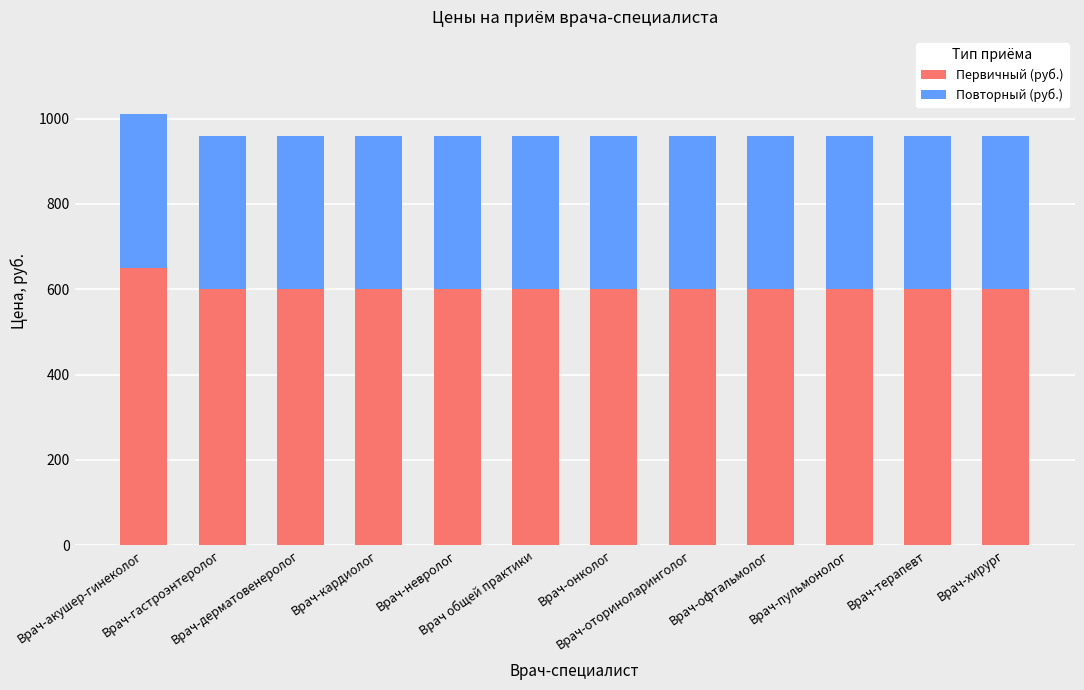

What is the highest value of the Первичный (руб.) series?

650